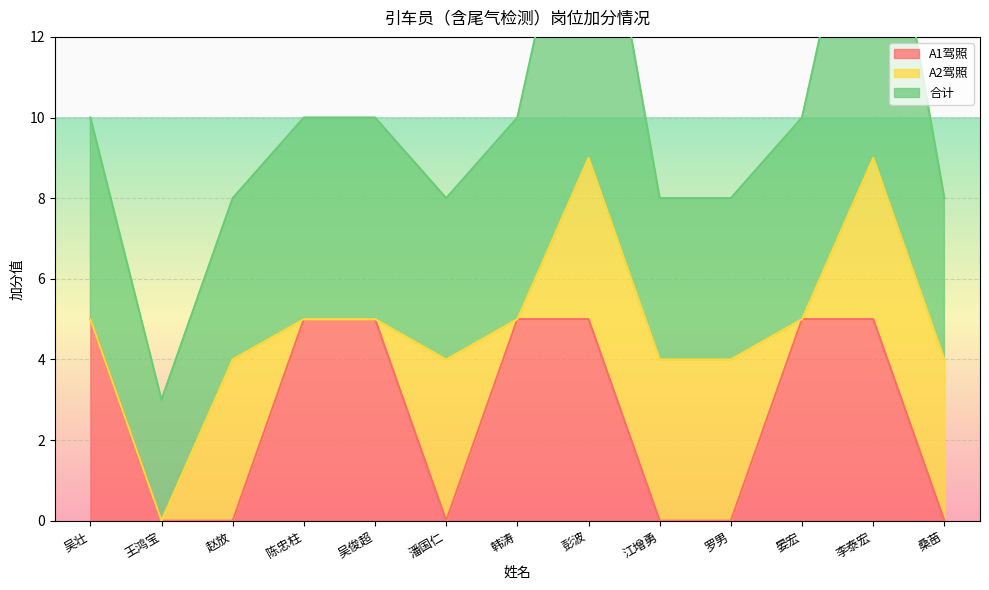

What is the spread (max minus min) of values at 吴壮?

5